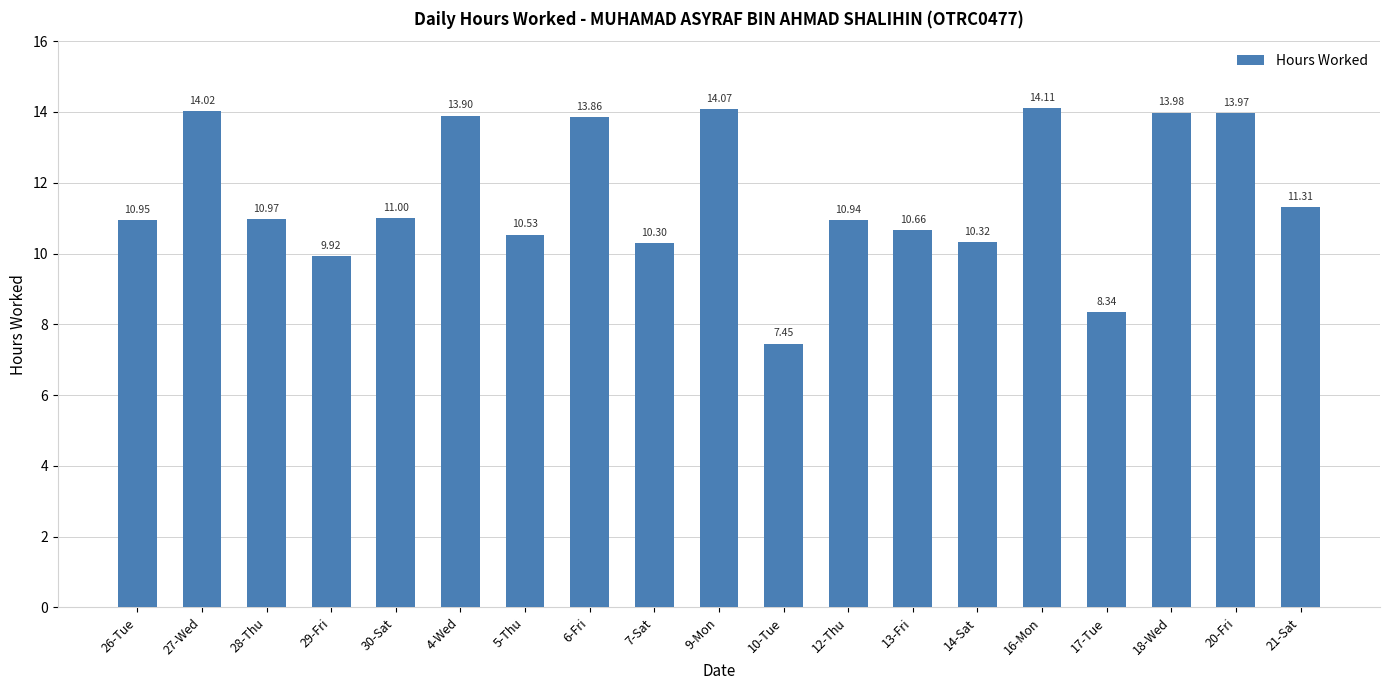

Count the number of values greater than 10.

16